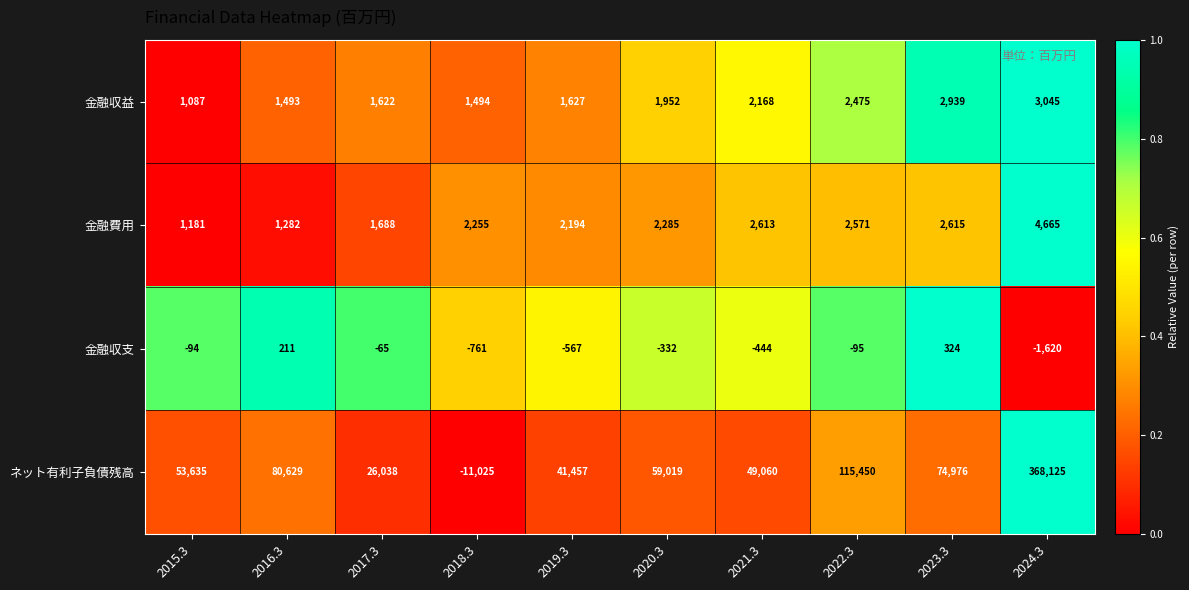

Is it true that ネット有利子負債残高 equals 26038 at 2017.3?

True